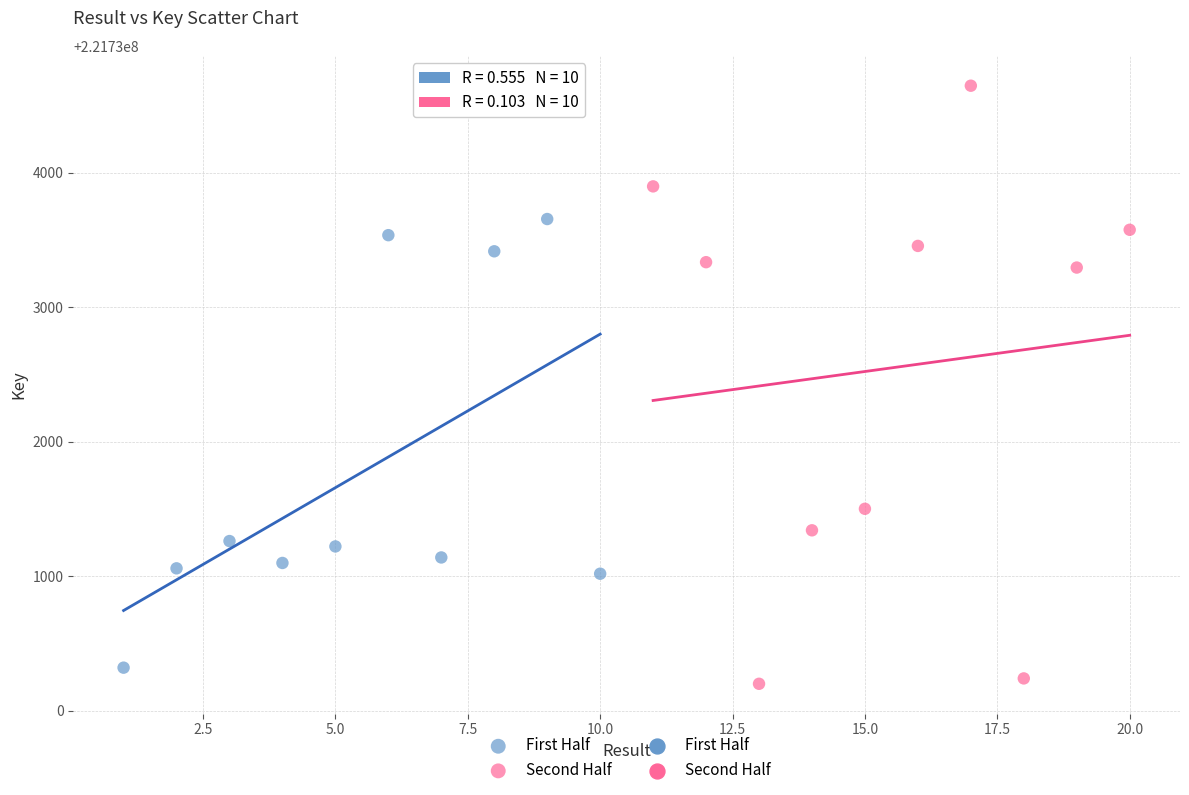

Which series has the widest spread of Y values?

Second Half